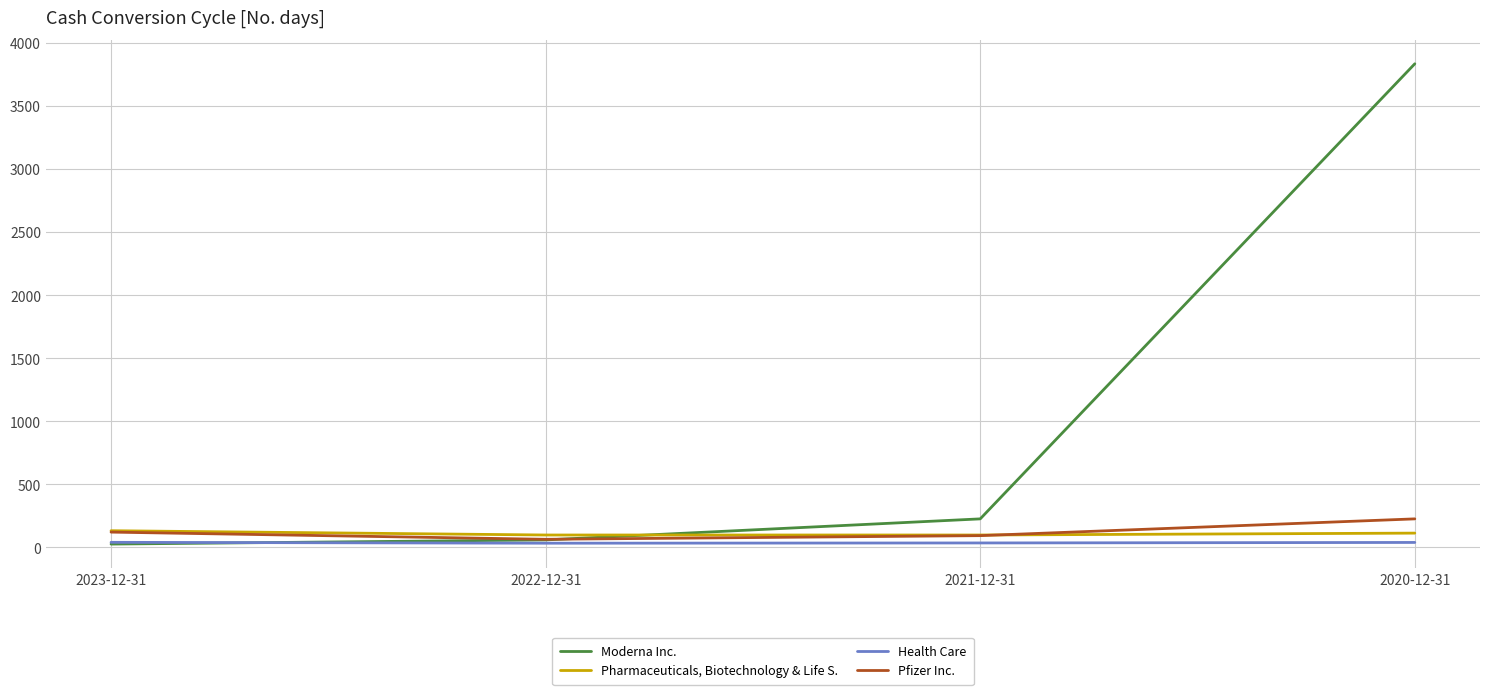

The value of Moderna Inc. at 2020-12-31 is 5669. True or false?

False